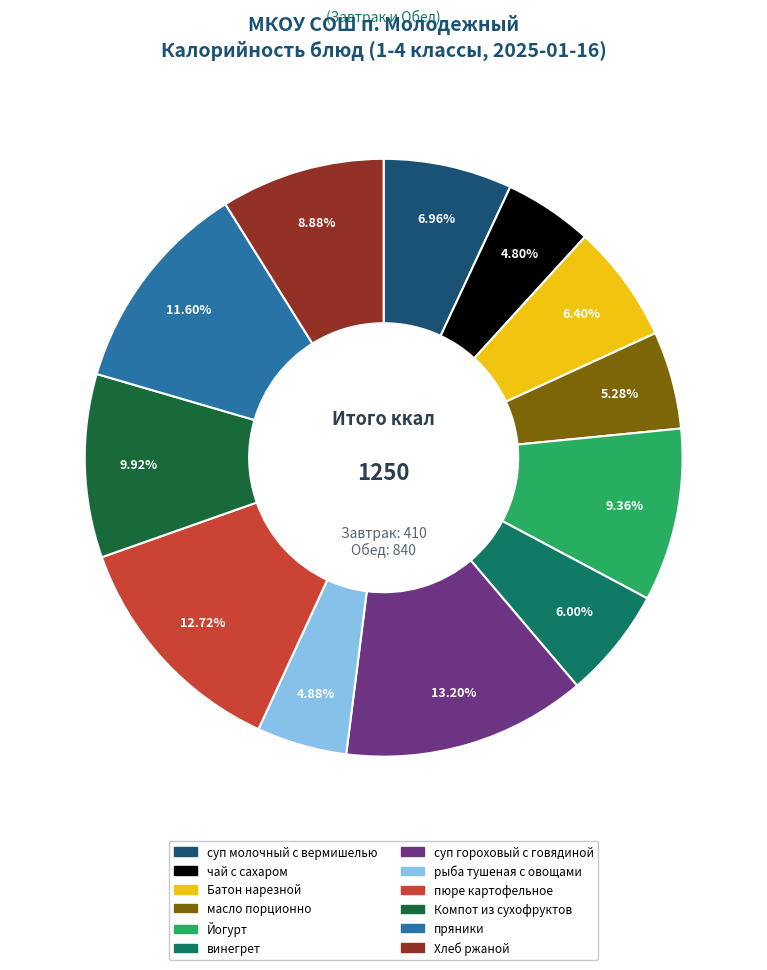

How much of the chart is everything except Йогурт?

90.6%